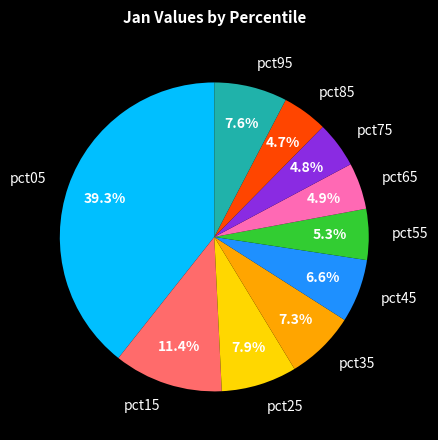

Count the number of slices in the pie.

10